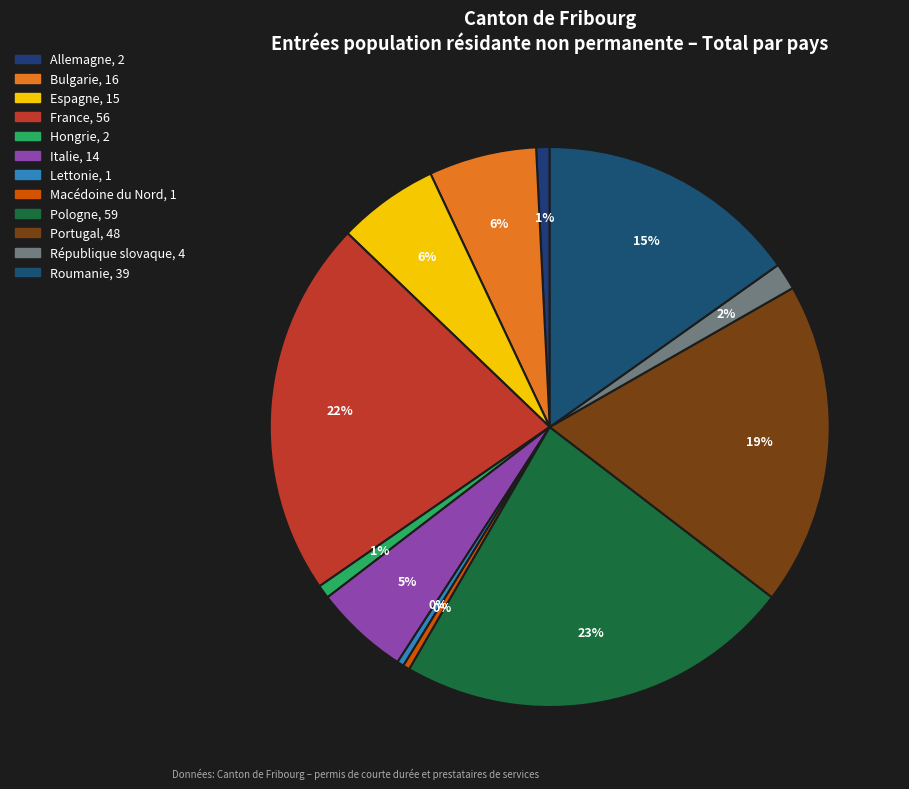

Is it true that République slovaque is 2% of the pie?

True